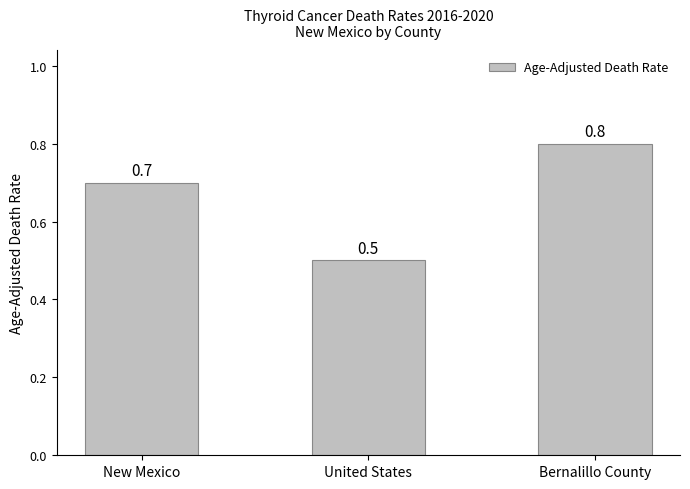

Which has a higher value, New Mexico or Bernalillo County?

Bernalillo County